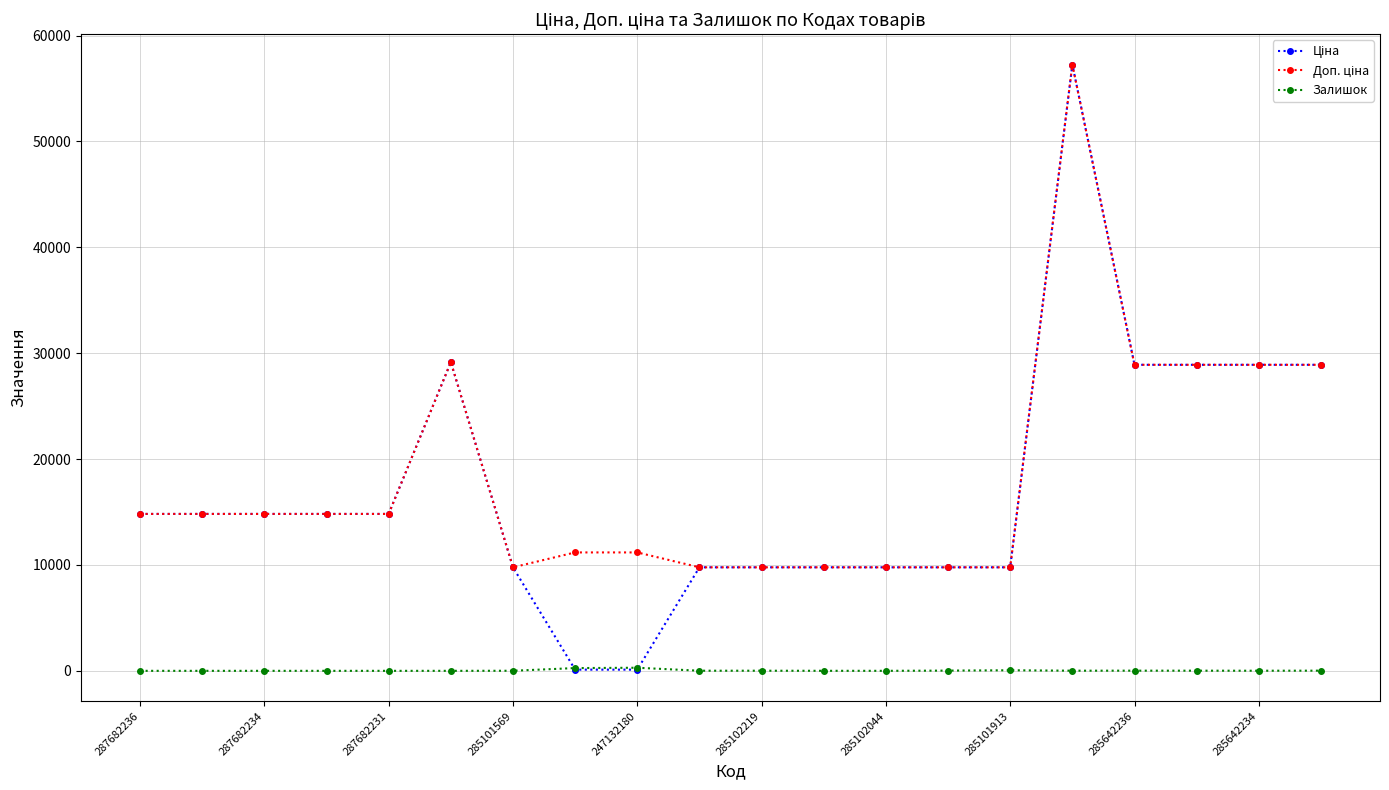

True or false: Залишок has more than 1 interior local peaks.

True